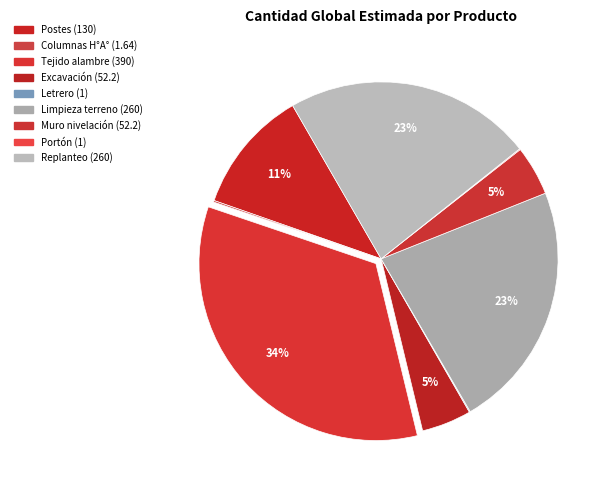

Combined, do Tejido alambre (390) and Portón (1) account for over 50%?

No